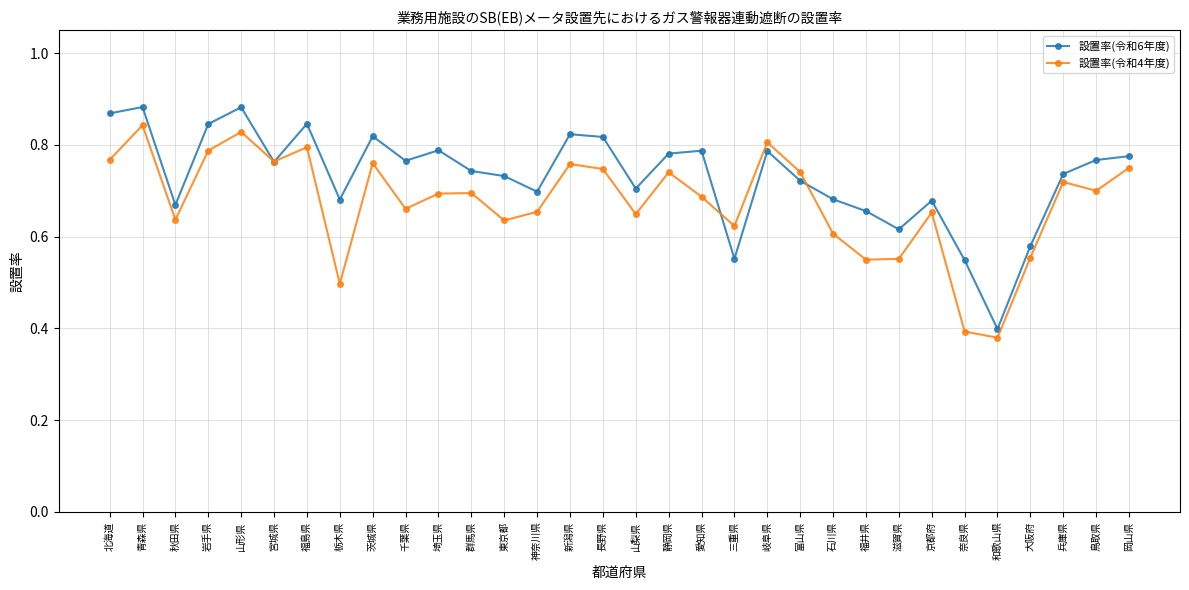

How many series are shown in this chart?

2